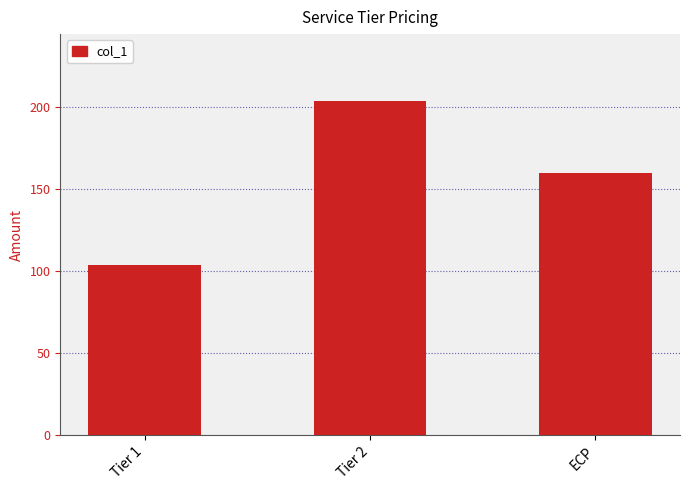

Which has a higher value, Tier 1 or Tier 2?

Tier 2